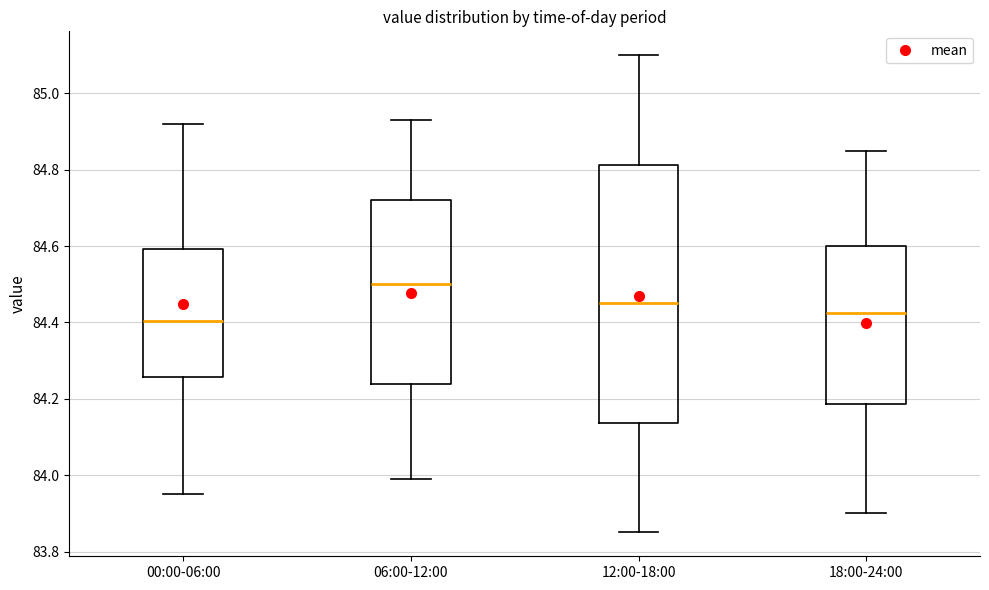

Which box has the lowest median line?

00:00-06:00